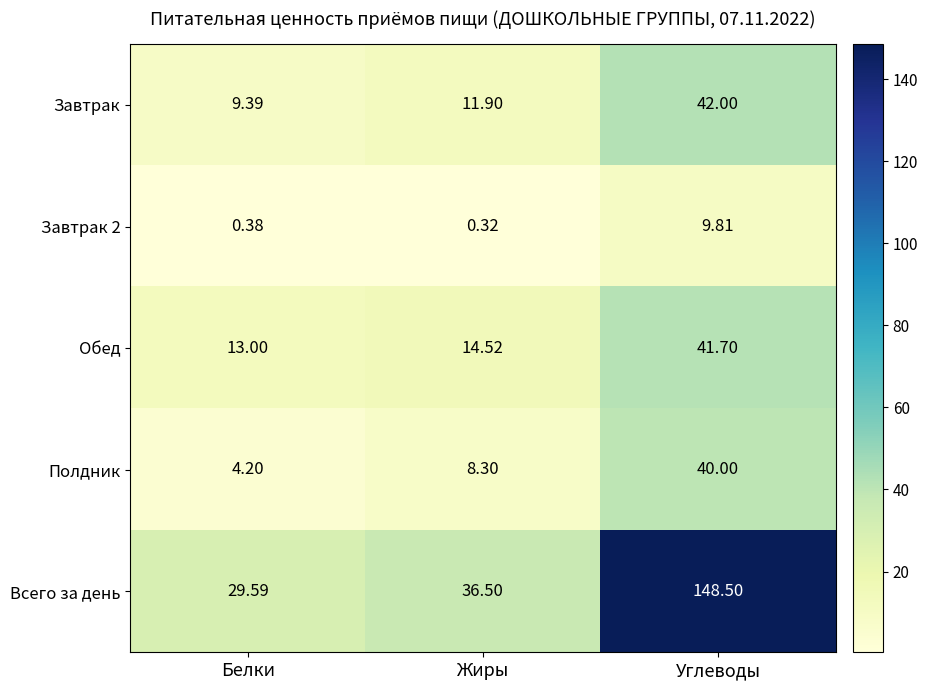

At which label is Обед closest to 27?

Жиры